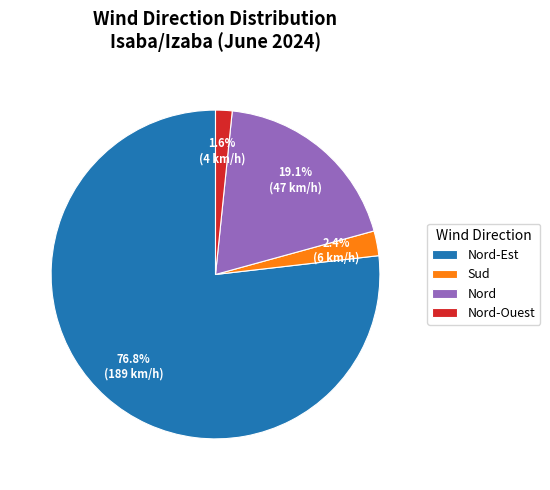

What is the largest slice in the pie chart?

Nord-Est